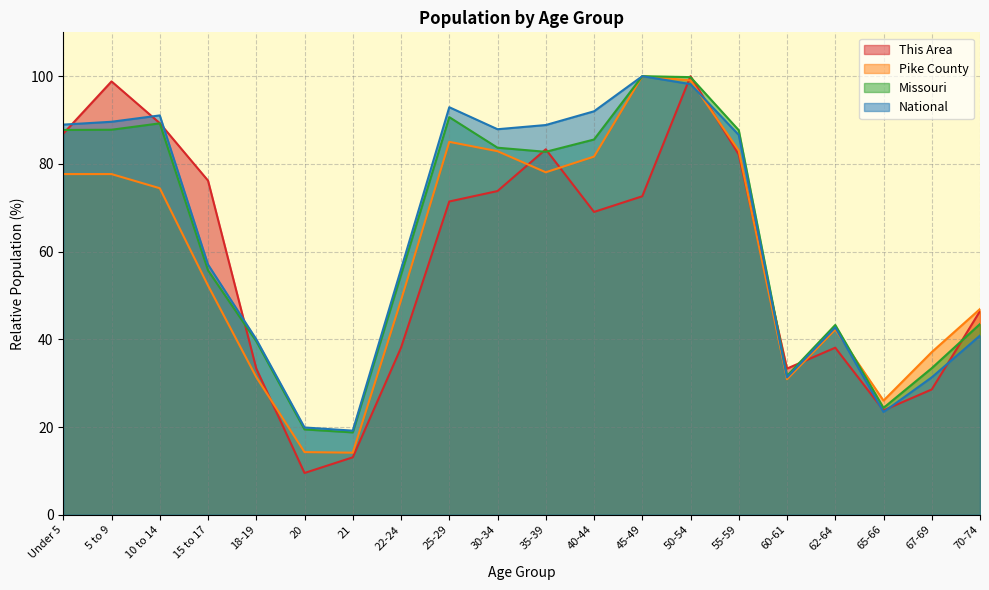

What is the value of the This Area point at the 20th from the left?

46.4